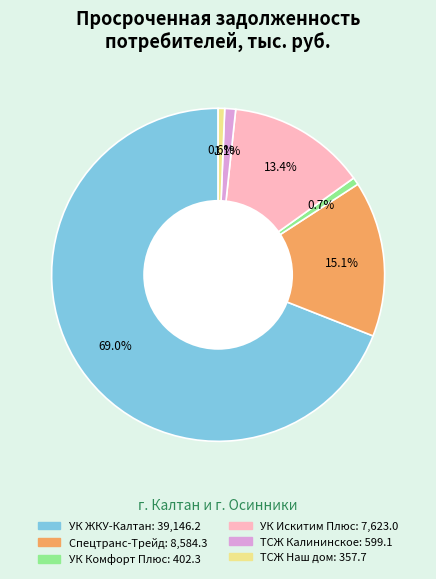

To the nearest percent, what is the combined percentage of Спецтранс-Трейд and УК Искитим Плюс?

29%